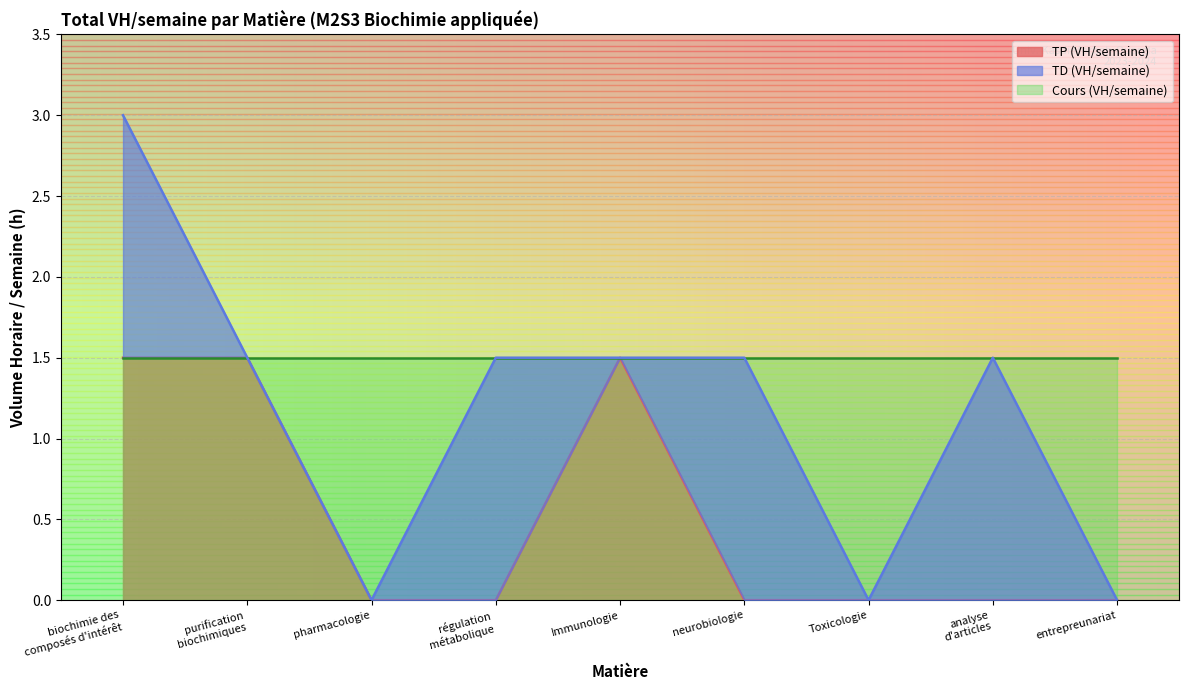

Is it true that the value at biochimie des
composés d'intérêt is 1.5?

True